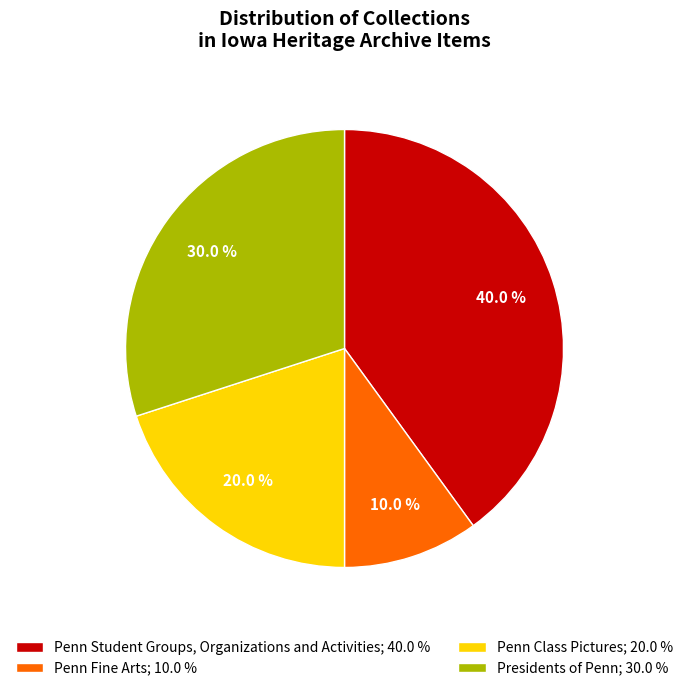

Rank the categories by value from highest to lowest.

Penn Student Groups, Organizations and Activities; 40.0 %, Presidents of Penn; 30.0 %, Penn Class Pictures; 20.0 %, Penn Fine Arts; 10.0 %